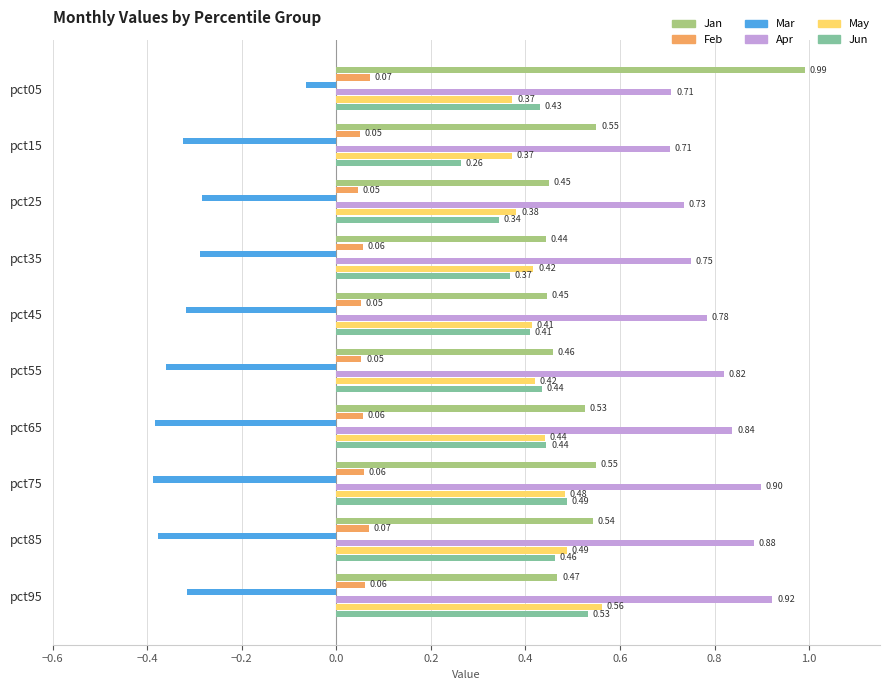

What is the difference between the highest and lowest values at pct55?

1.2